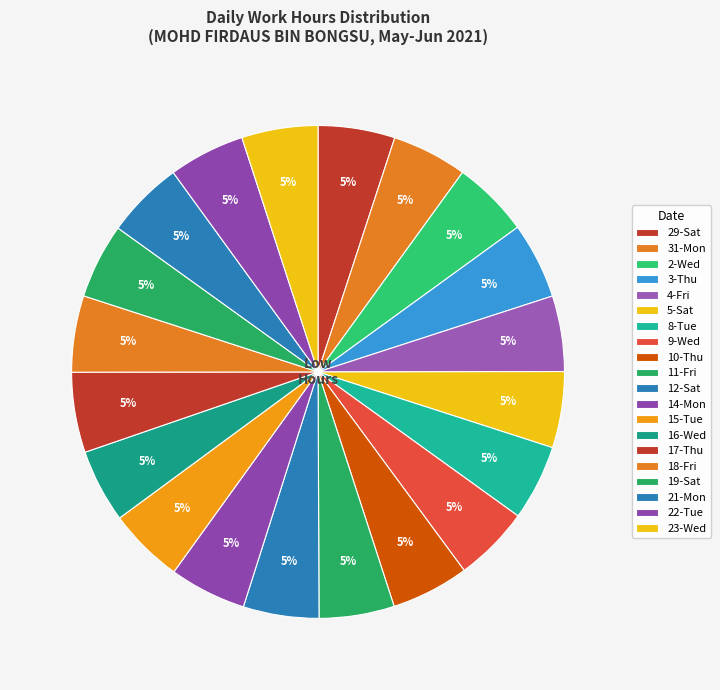

Count the number of slices in the pie.

20